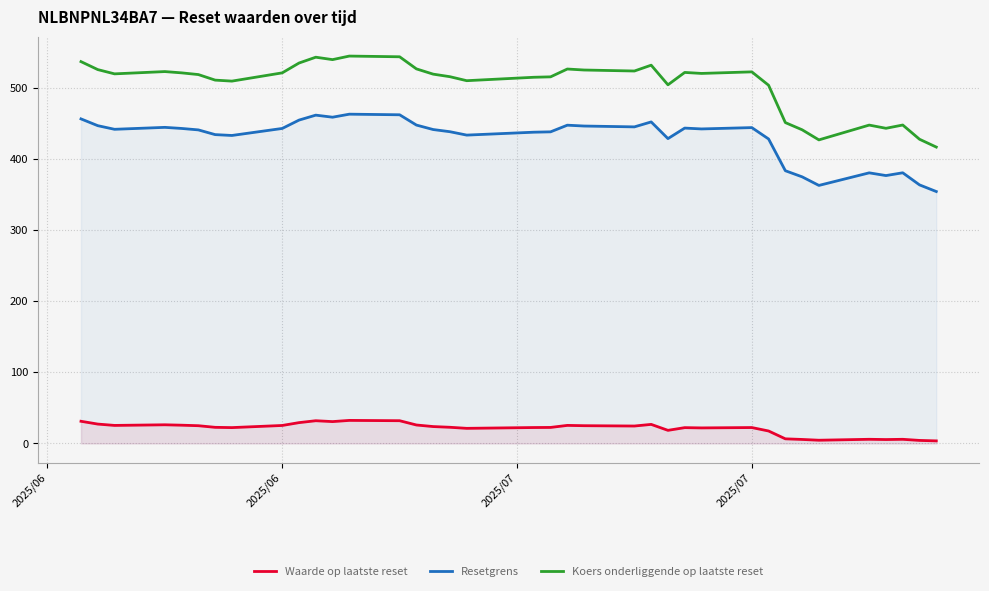

What is the difference between the second highest and second lowest values in the Koers onderliggende op laatste reset series?

116.8